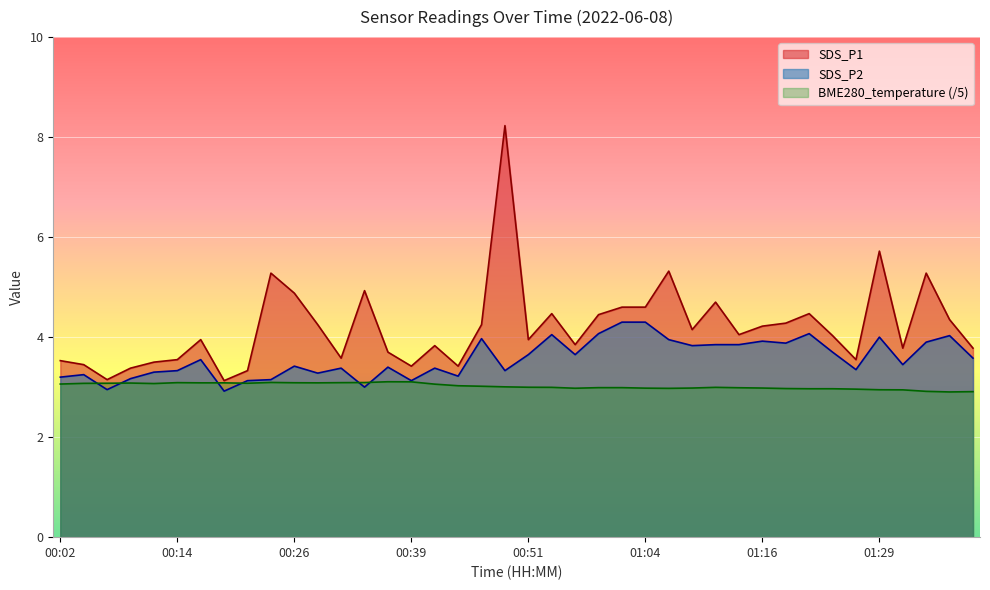

True or false: SDS_P1 and SDS_P2 intersect in this chart.

False